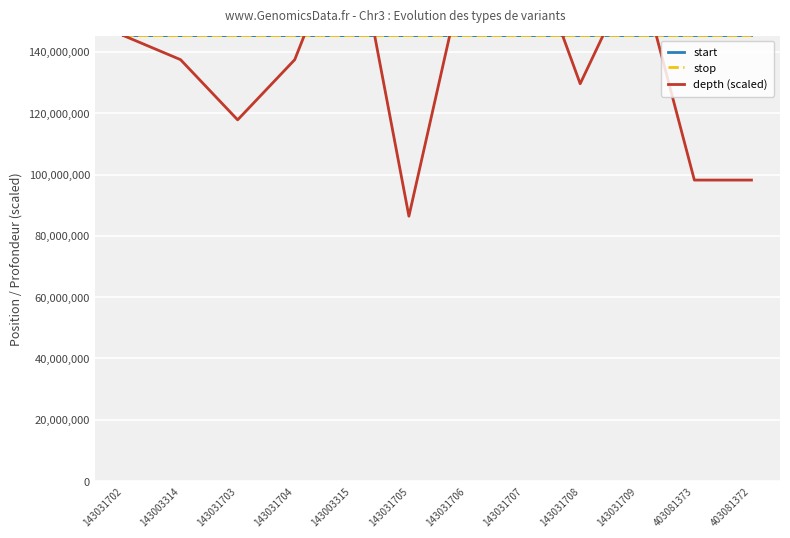

What is the sum of the depth (scaled) values at 143031708 and 143031709?

298522934.7